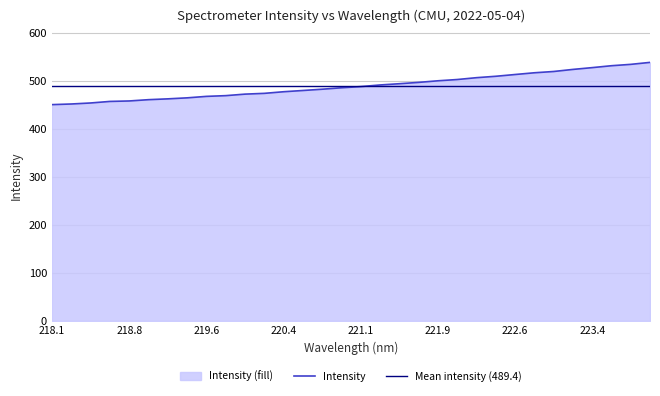

What is the difference between the second highest and second lowest values?

82.5